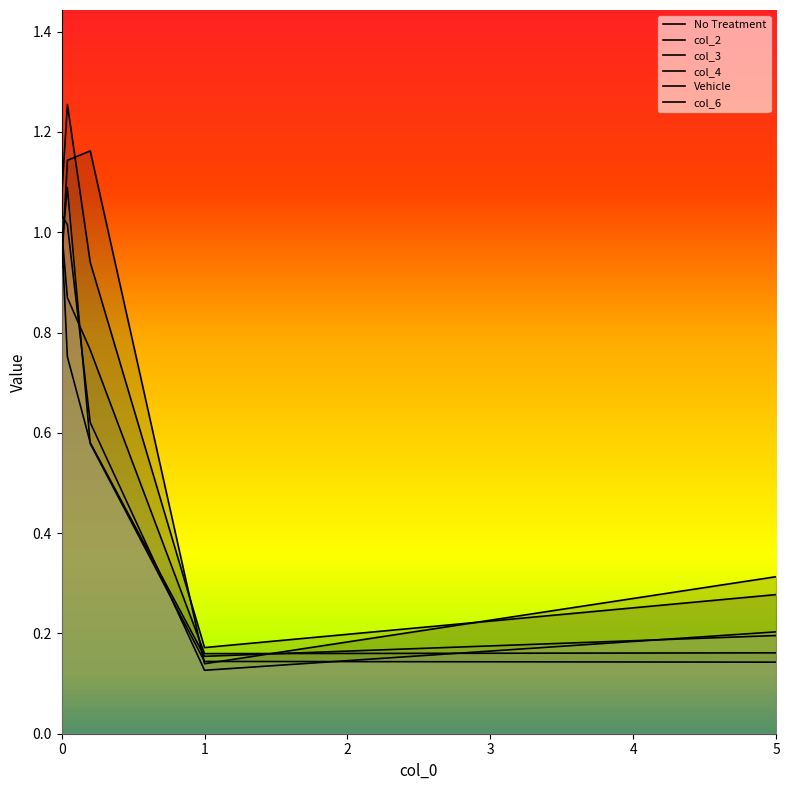

Is the value of col_4 at 1.0 greater than the value of No Treatment at 0.0?

No